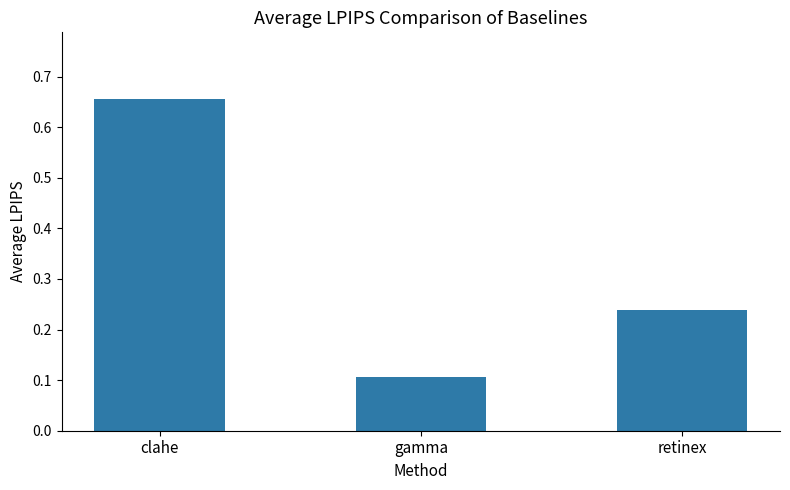

Which category has the highest value across all series?

clahe